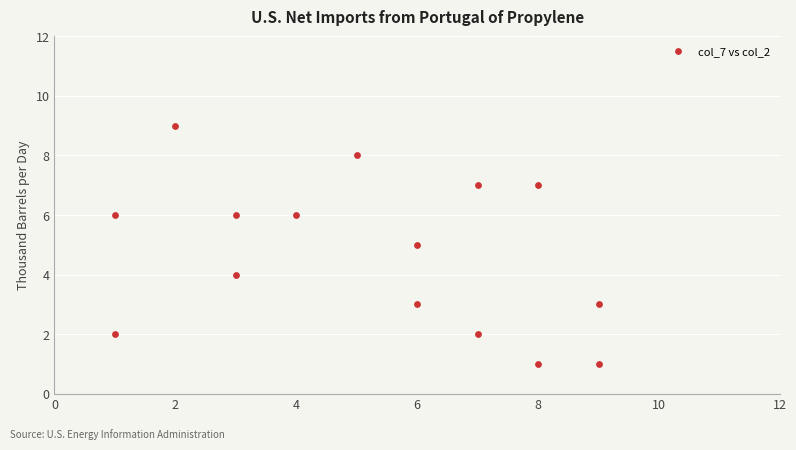

What is the range of Y values (max minus min)?

8